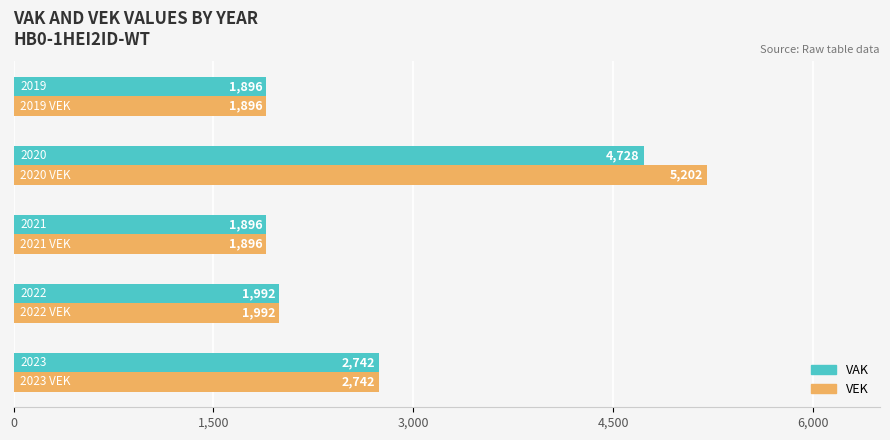

What is the minimum value for VAK?

1896